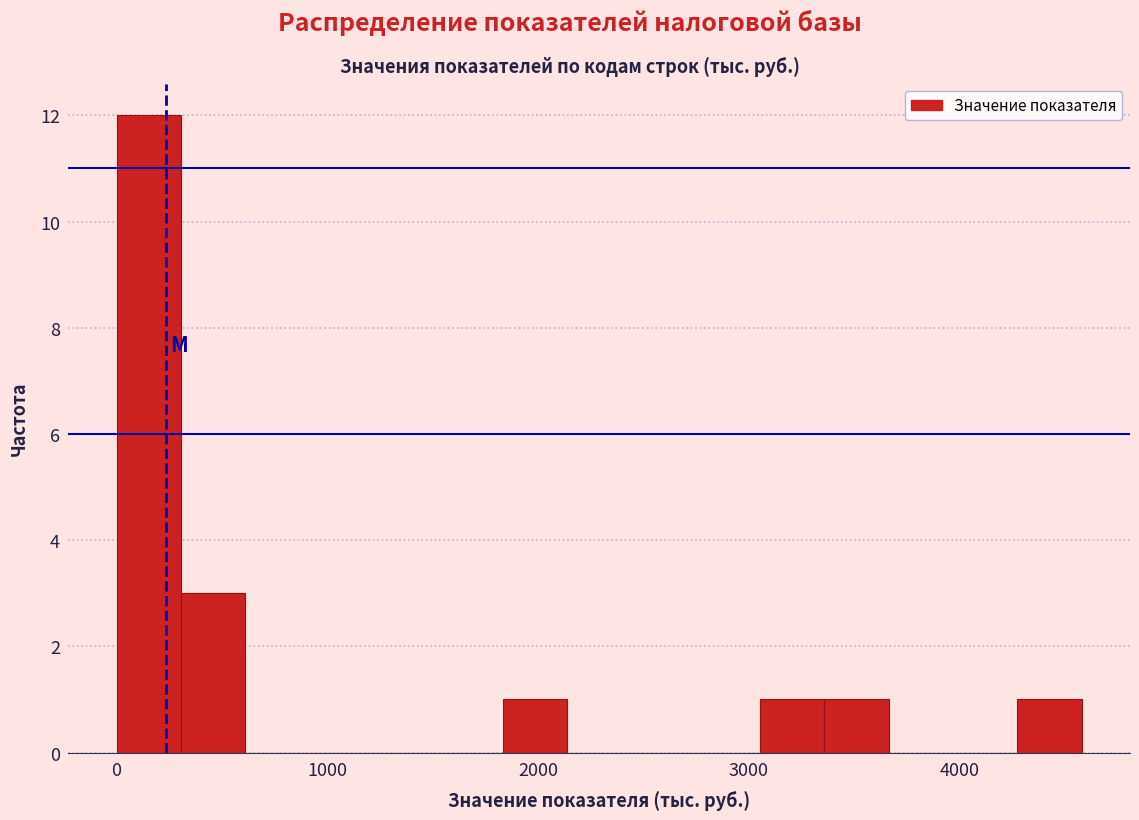

Around what value on the x-axis is the tallest bar? Give the approximate position of its centre, as read against the axis.

200